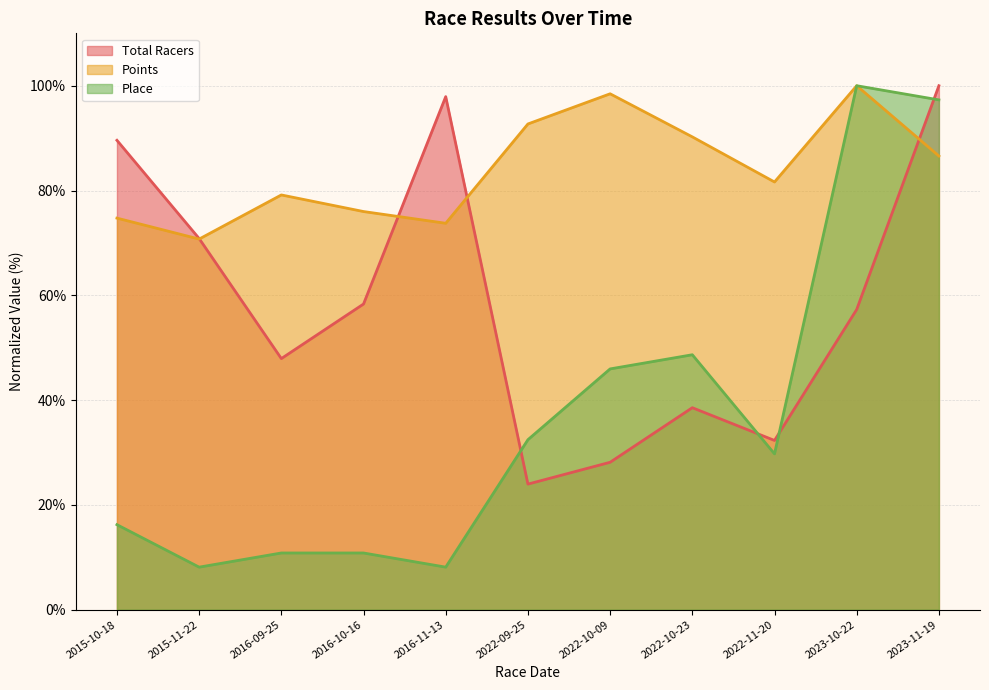

Which category has the highest value in the Points series?

2023-10-22